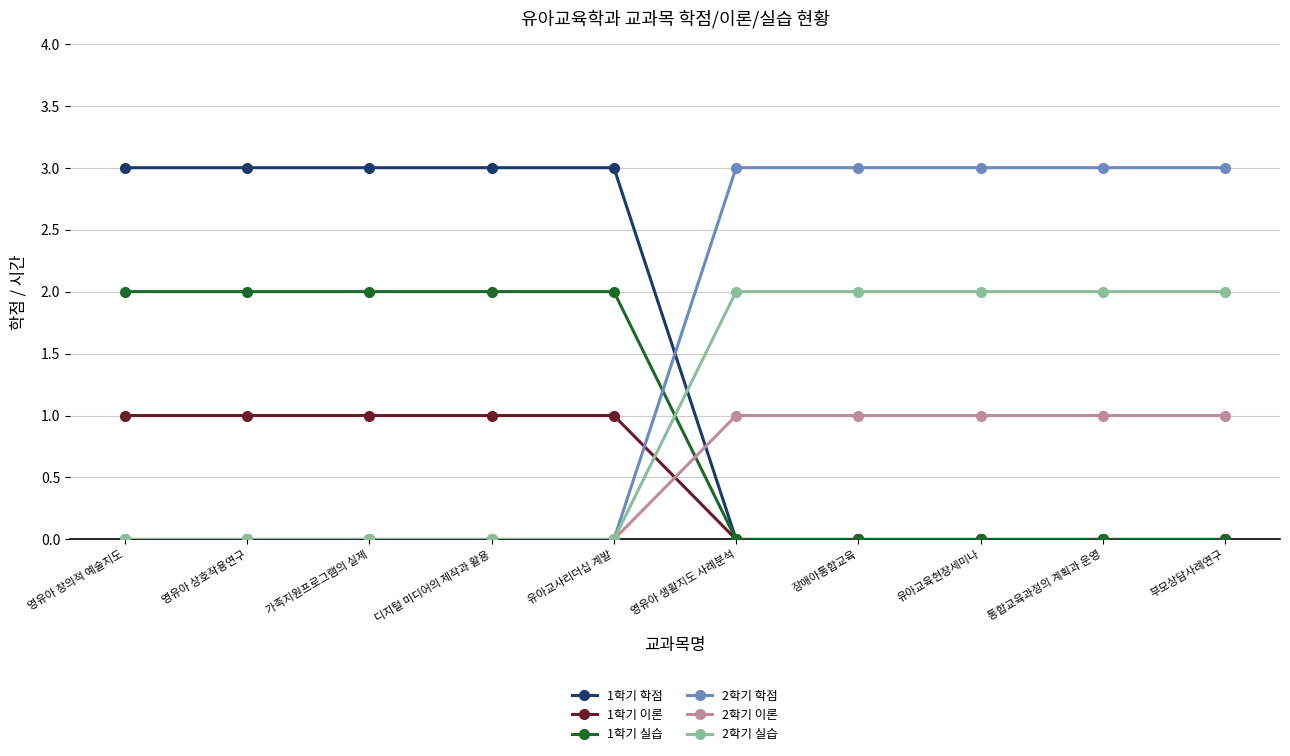

What is the difference between the highest and lowest values at 통합교육과정의 계획과 운영?

3